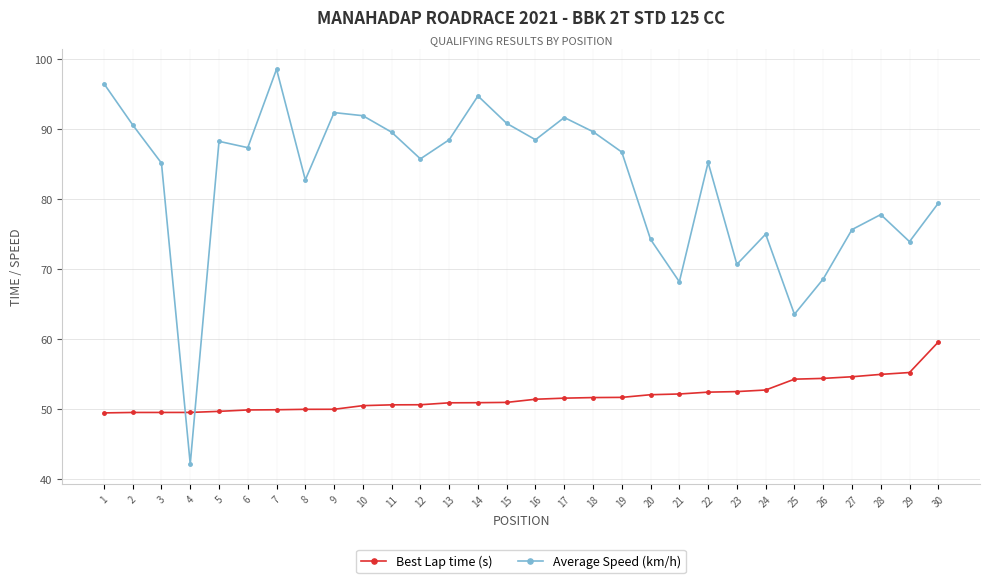

Which series ends up on top after the final intersection of Average Speed (km/h) and Best Lap time (s)?

Average Speed (km/h)